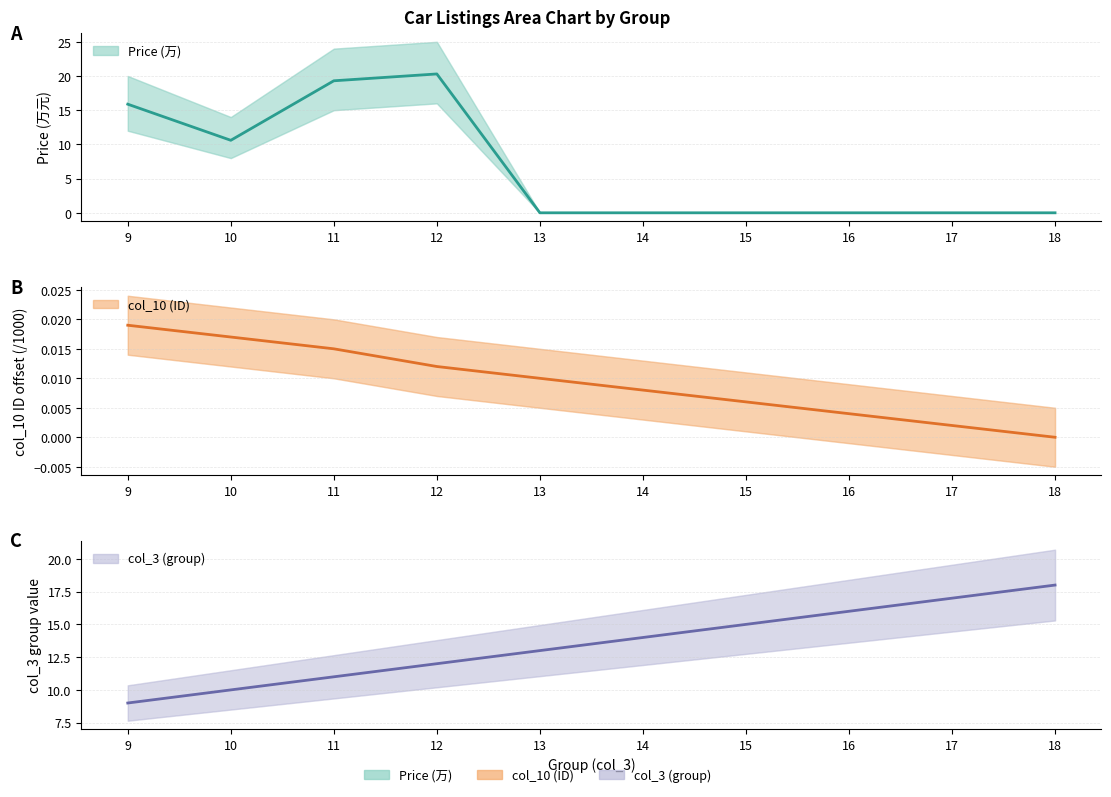

The col_10 (ID) series shows 0.0 at 10. True or false?

True